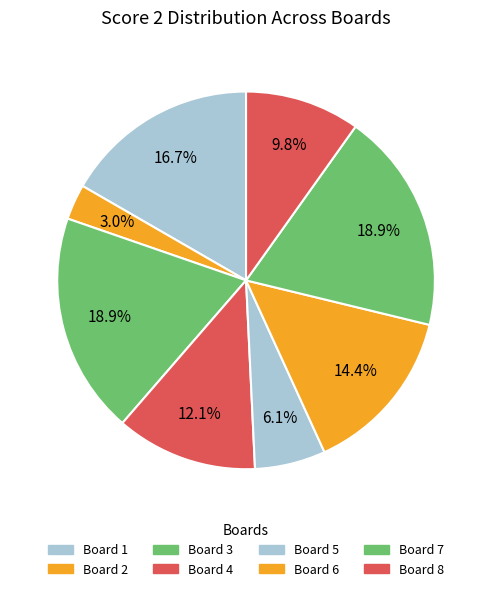

Rank the categories by value from highest to lowest.

3, 7, 1, 6, 4, 8, 5, 2